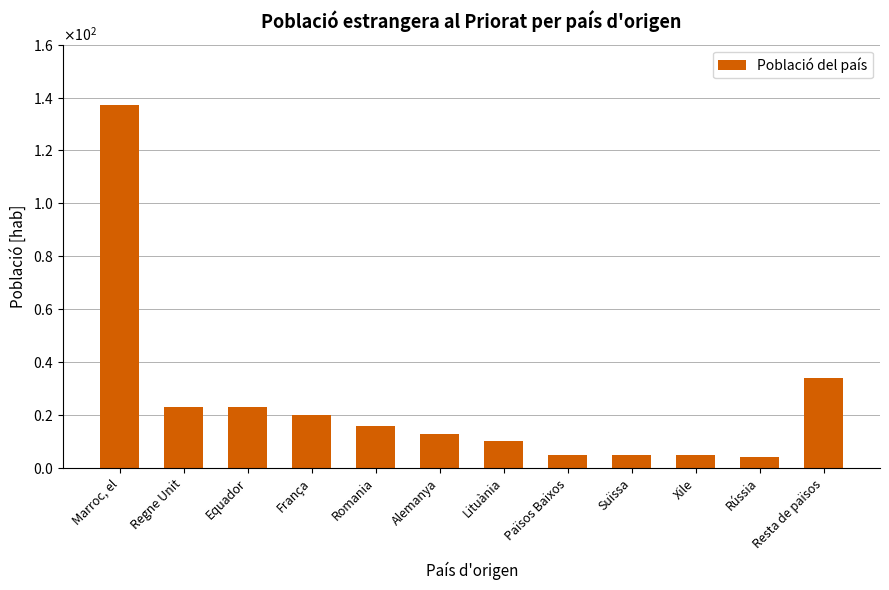

Are the bars horizontal?

No